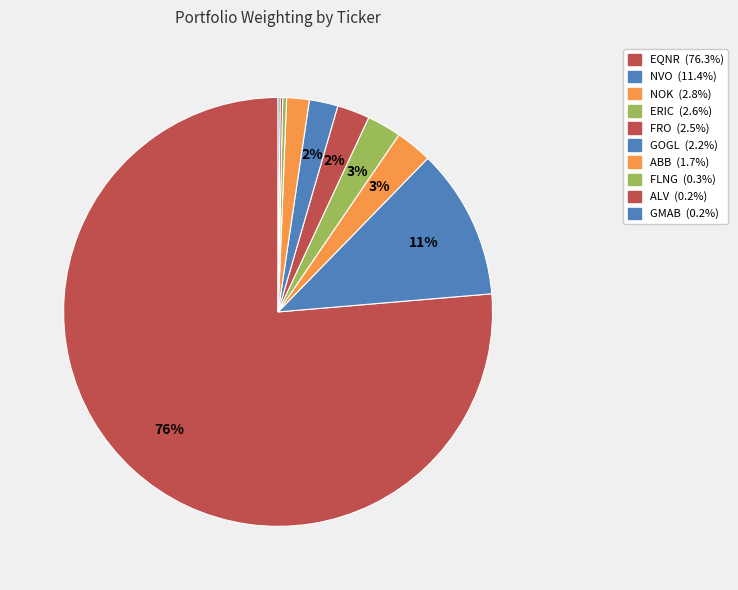

Rank the categories by value from lowest to highest.

GMAB, ALV, FLNG, ABB, GOGL, FRO, ERIC, NOK, NVO, EQNR